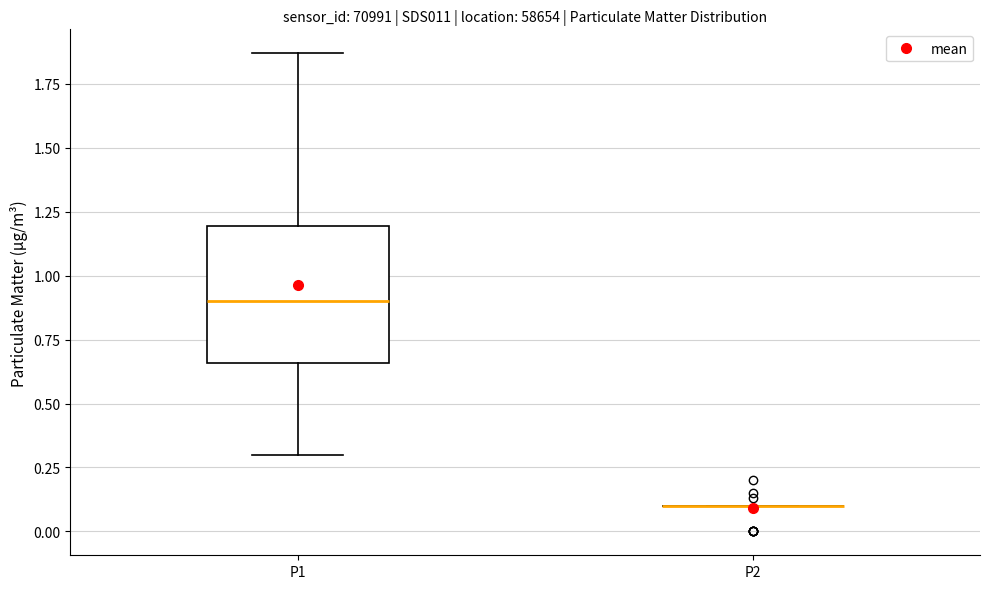

Comparing the boxes themselves (not the whiskers), which one is the tallest?

P1